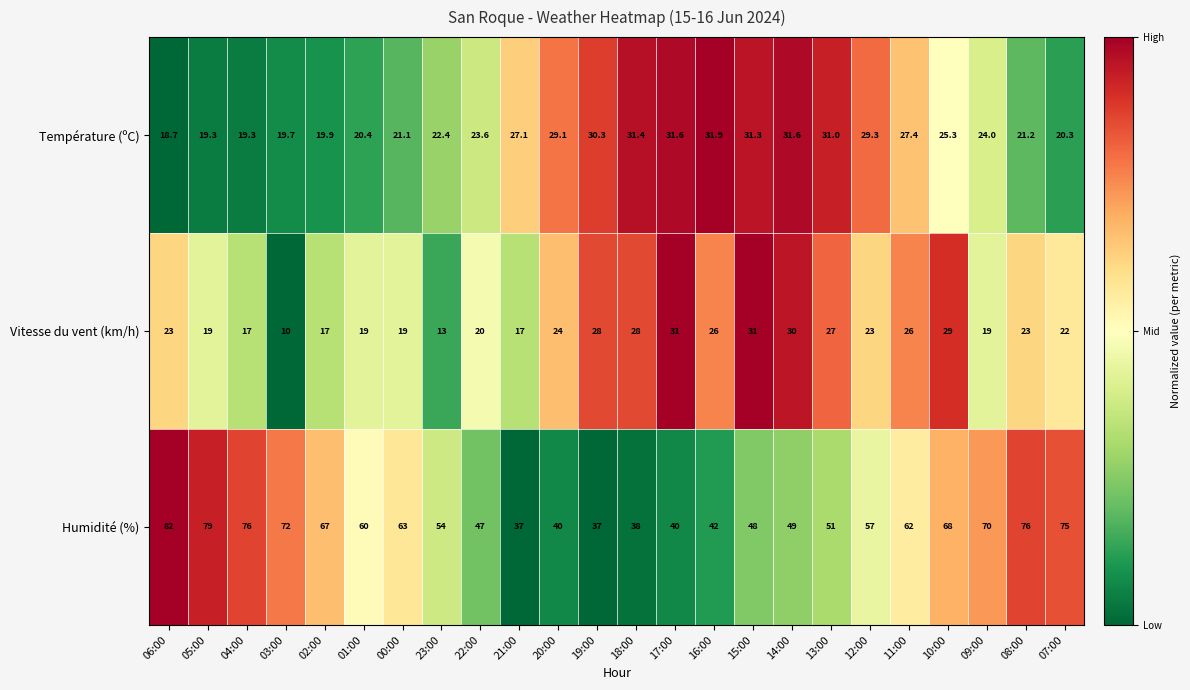

What is the maximum value shown in the chart?

82.0